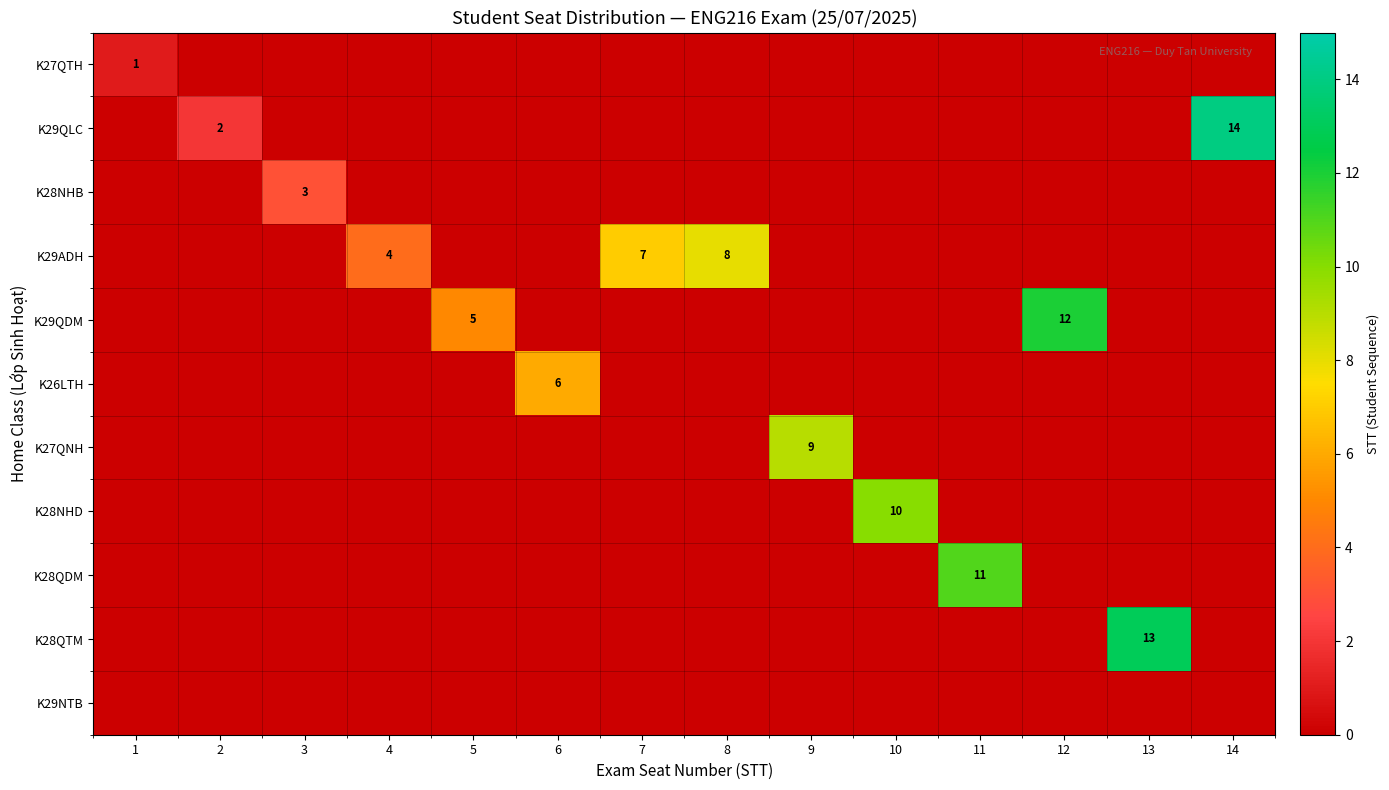

Which has a higher value, 1 or 11?

1